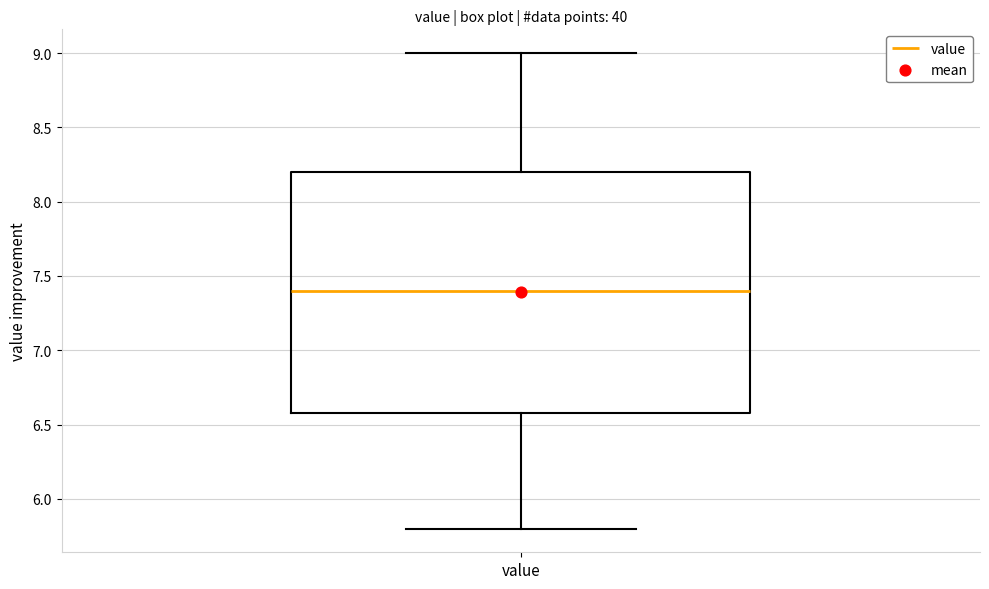

Transcribe this box plot: give where the median line is, the range the box spans, and where the two whiskers end, as read against the y-axis. The values are not printed on the chart, so give them approximately, as read against the axis.

median 7.4, box 6.6 to 8.2, whiskers 5.8 to 9.0